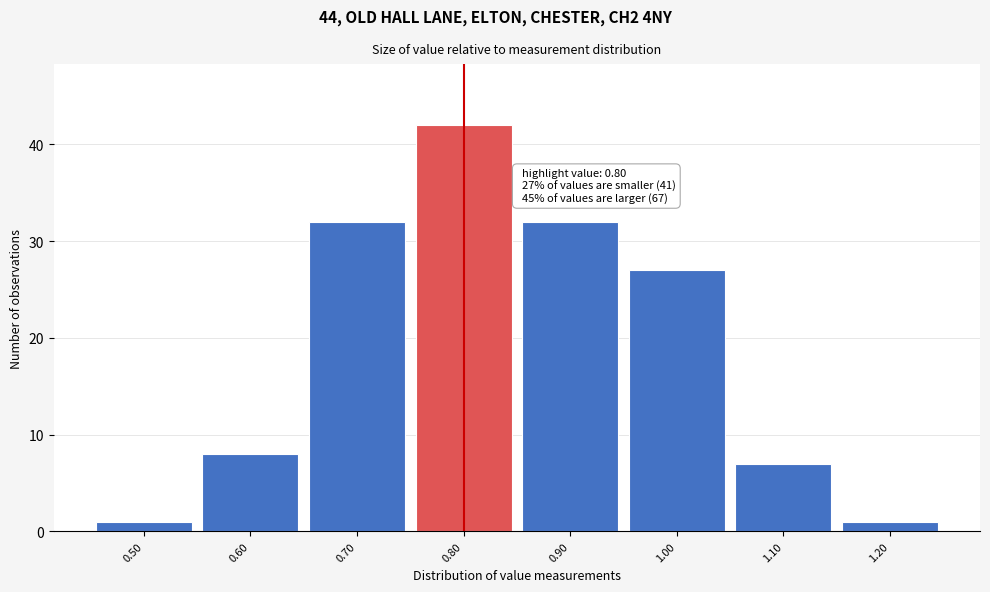

Over which range of the x-axis is the bar tallest?

0.75 to 0.85